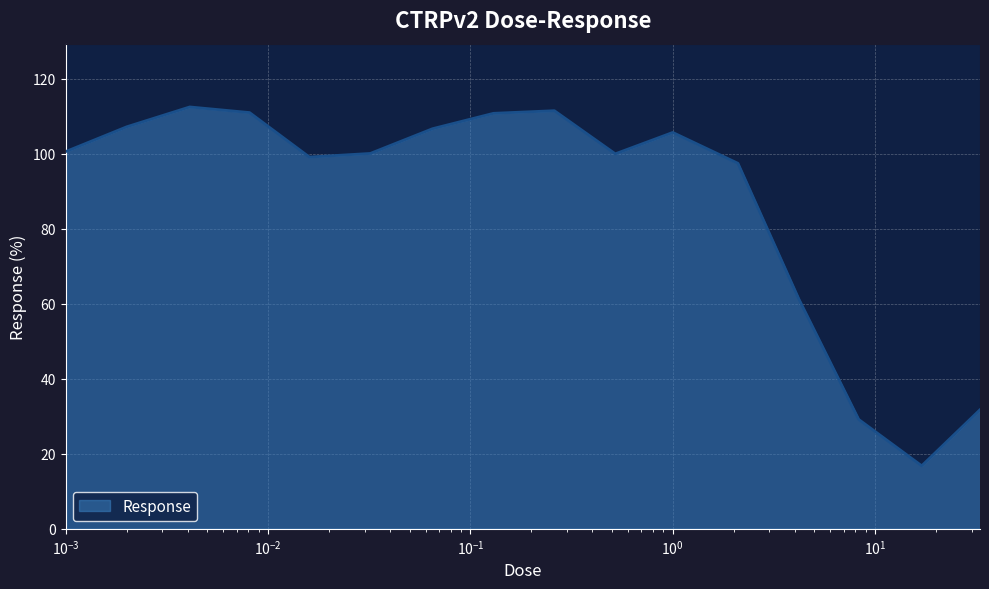

What is the minimum value shown in the chart?

16.8